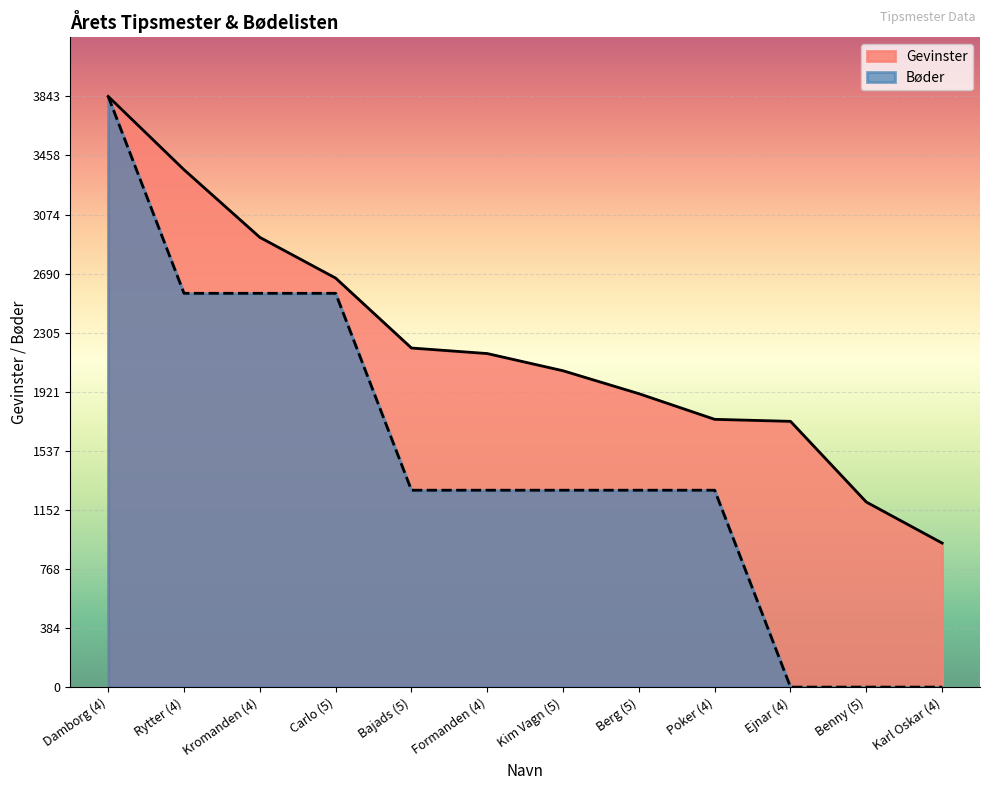

Where is Bøder nearest to the value 1921?

Bajads (5)